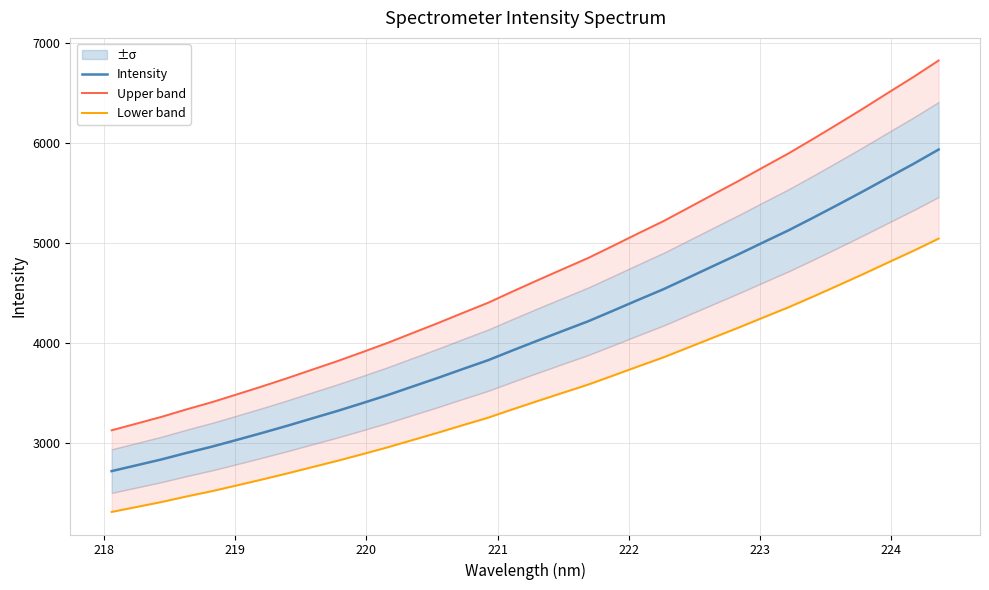

True or false: Intensity and Upper band cross at least once.

False